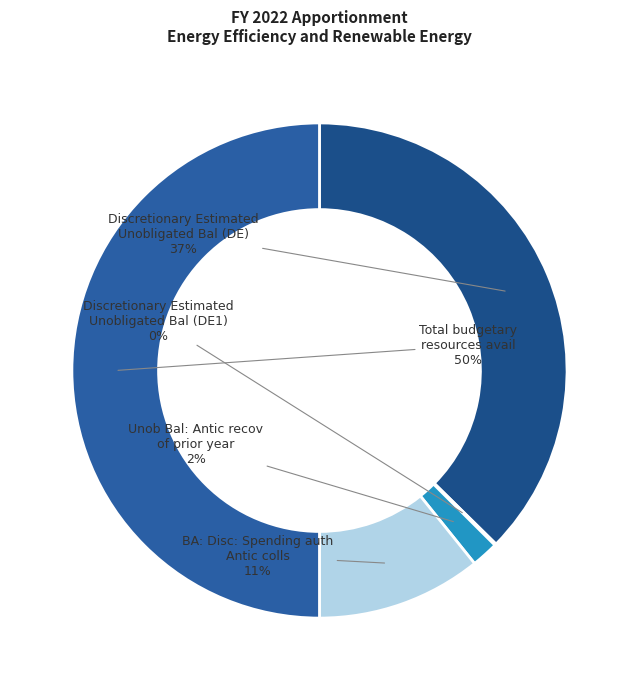

Which slice is the largest?

Total budgetary resources avail